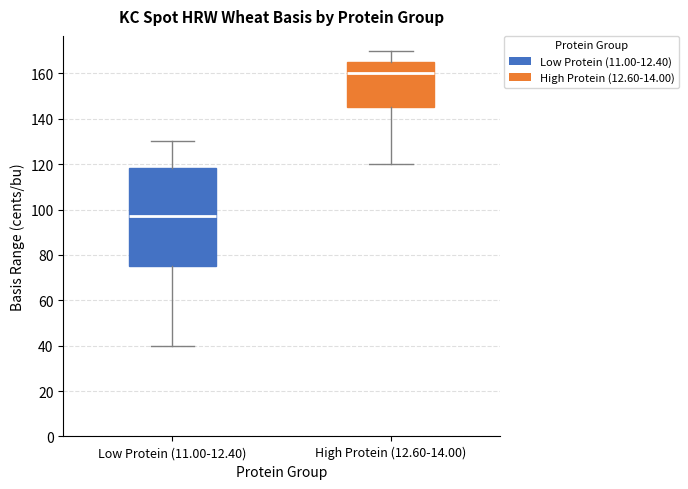

Which box is the tallest, from its lower edge to its upper edge?

Low Protein (11.00-12.40)